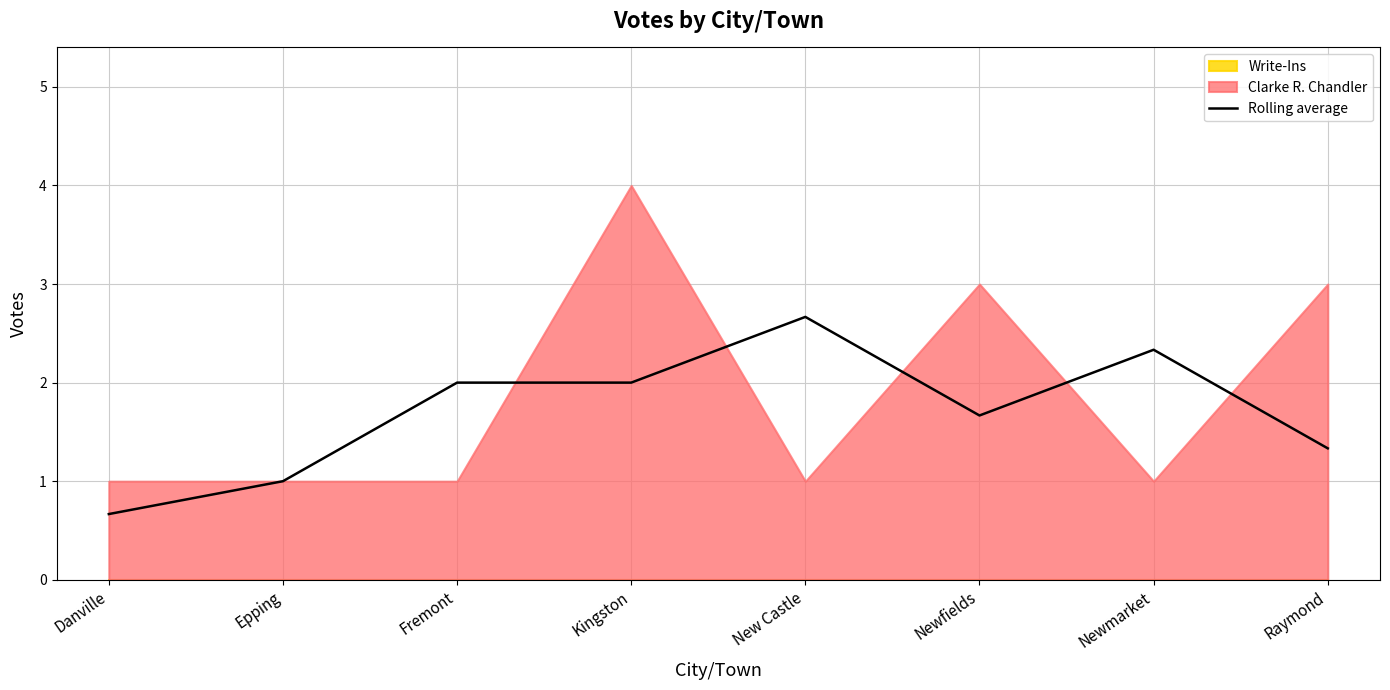

Reading right to left, transcribe all the data shown in this chart.

Raymond=1.3	Newmarket=2.3	Newfields=1.7	New Castle=2.7	Kingston=2.0	Fremont=2.0	Epping=1.0	Danville=0.7